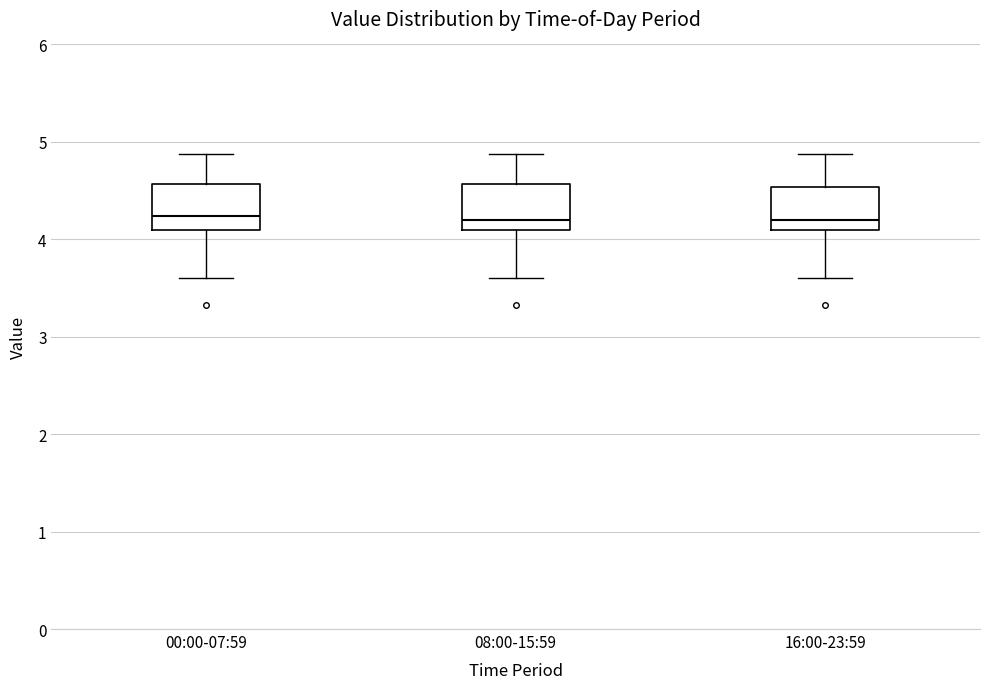

Reading left to right, read every box against the y-axis: the position of its median line, the range the box covers, and the ends of its whiskers. The values are not printed on the chart, so give them approximately, as read against the axis.

00:00-07:59: median 4.2, box 4.1 to 4.6, whiskers 3.6 to 4.9
08:00-15:59: median 4.2, box 4.1 to 4.6, whiskers 3.6 to 4.9
16:00-23:59: median 4.2, box 4.1 to 4.5, whiskers 3.6 to 4.9